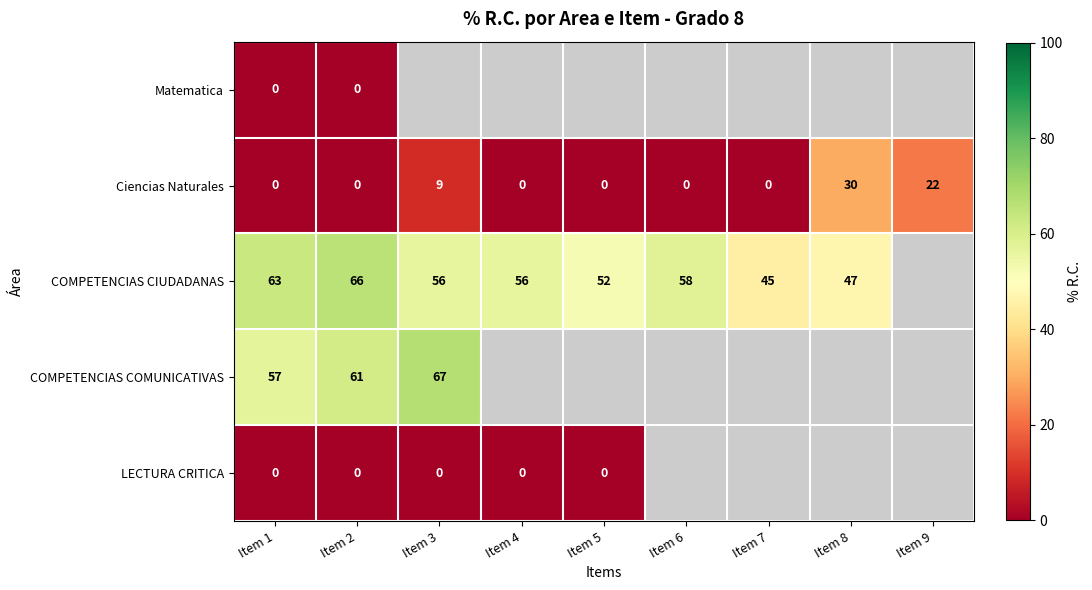

How many distinct data groups are displayed?

5